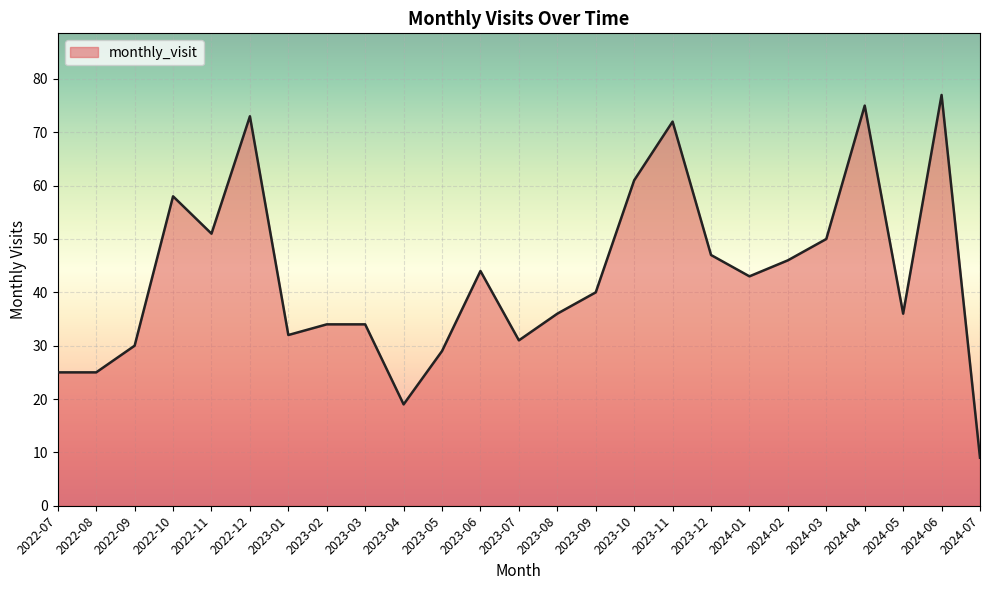

How many distinct data groups are displayed?

1